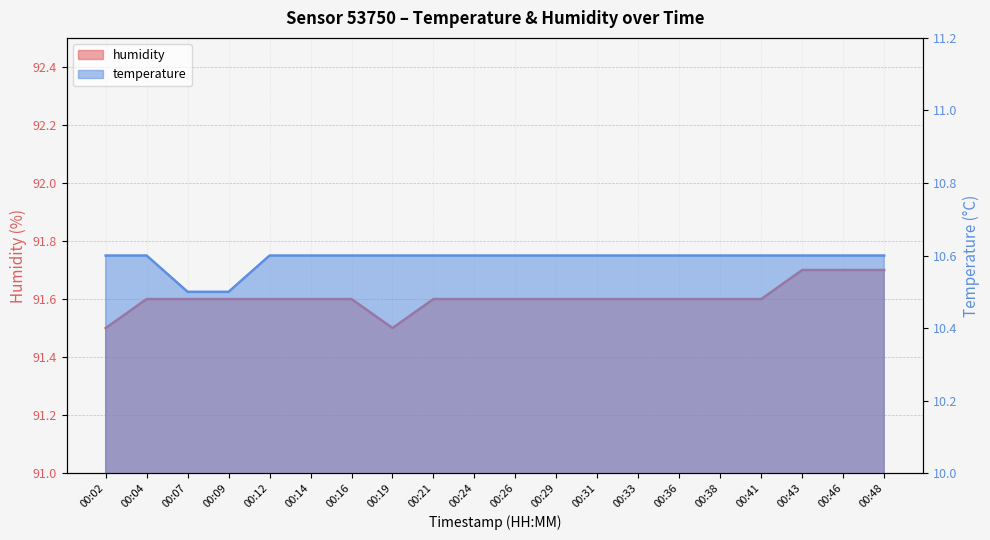

What are all the series names shown in the legend?

temperature, humidity